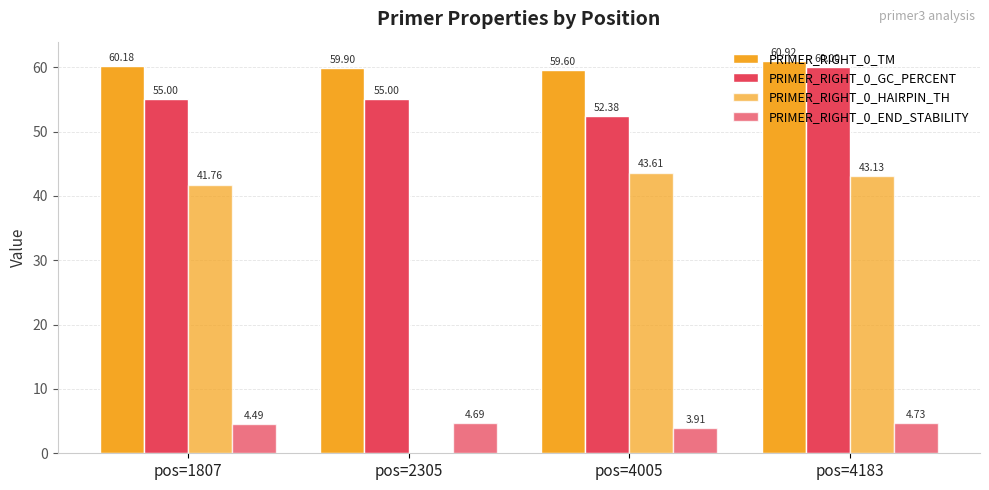

The value of PRIMER_RIGHT_0_TM at pos=2305 is 59.9. True or false?

True